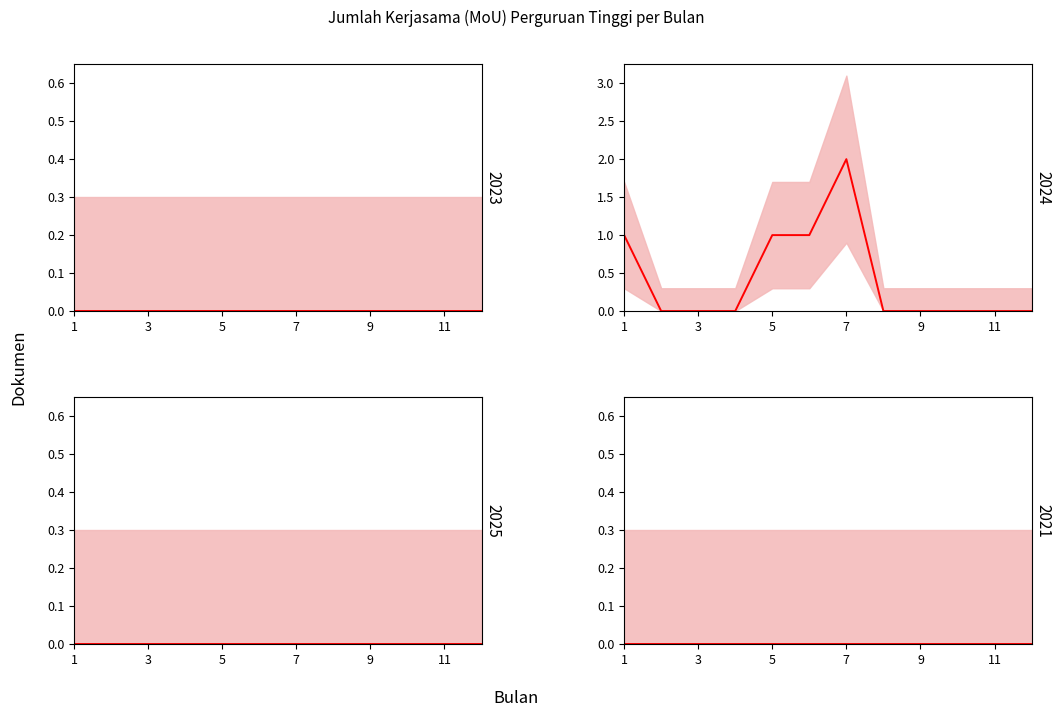

True or false: 2021 and 2023 cross at least once.

False